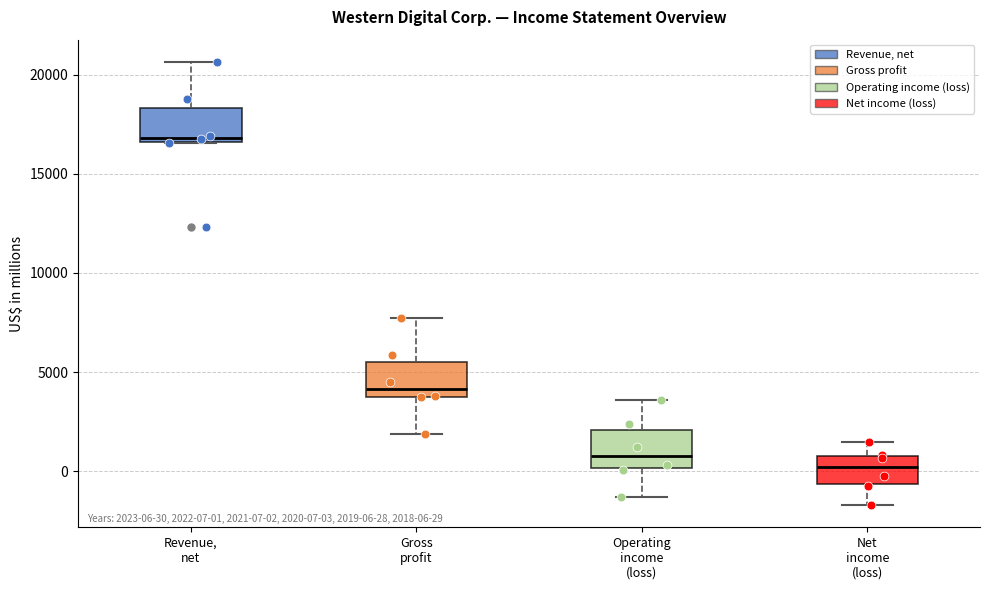

Which box has the lowest median line?

Net income (loss)